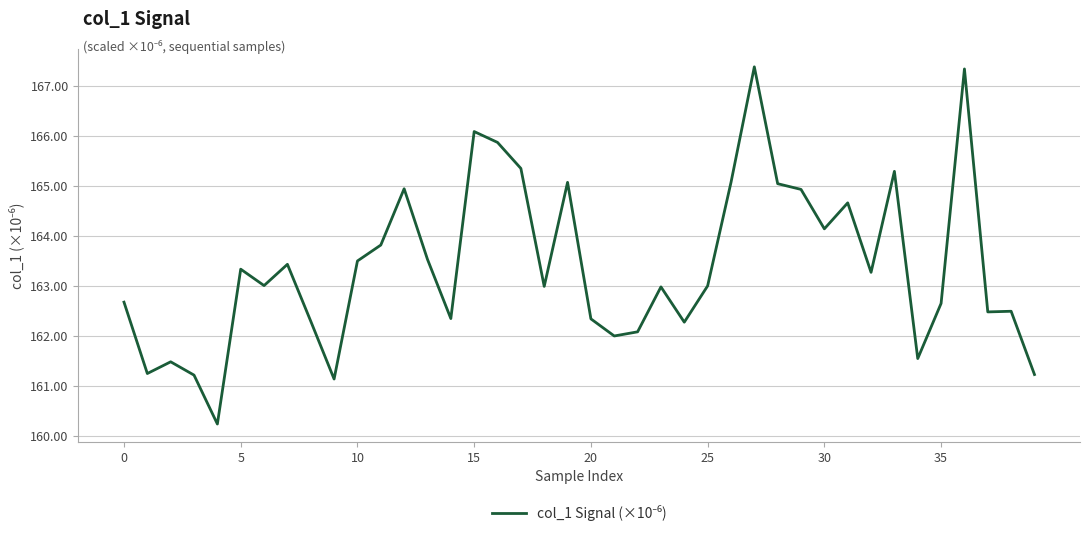

What is the maximum value shown in the chart?

167.4